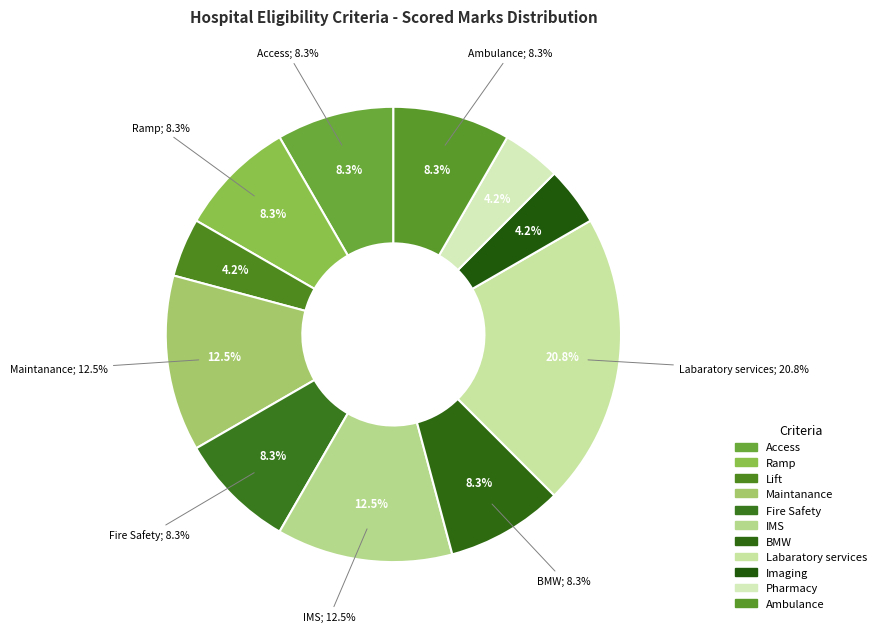

How much of the chart is everything except Ramp?

91.7%